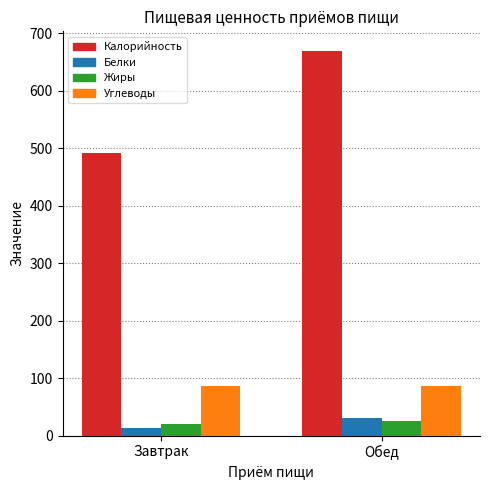

At how many categories does at least one series exceed 665?

1